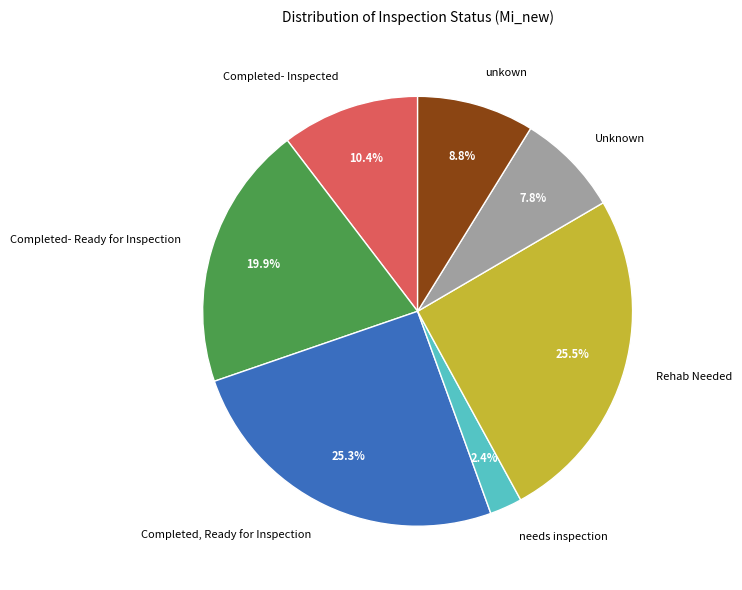

Between Unknown and Rehab Needed, which is larger?

Rehab Needed